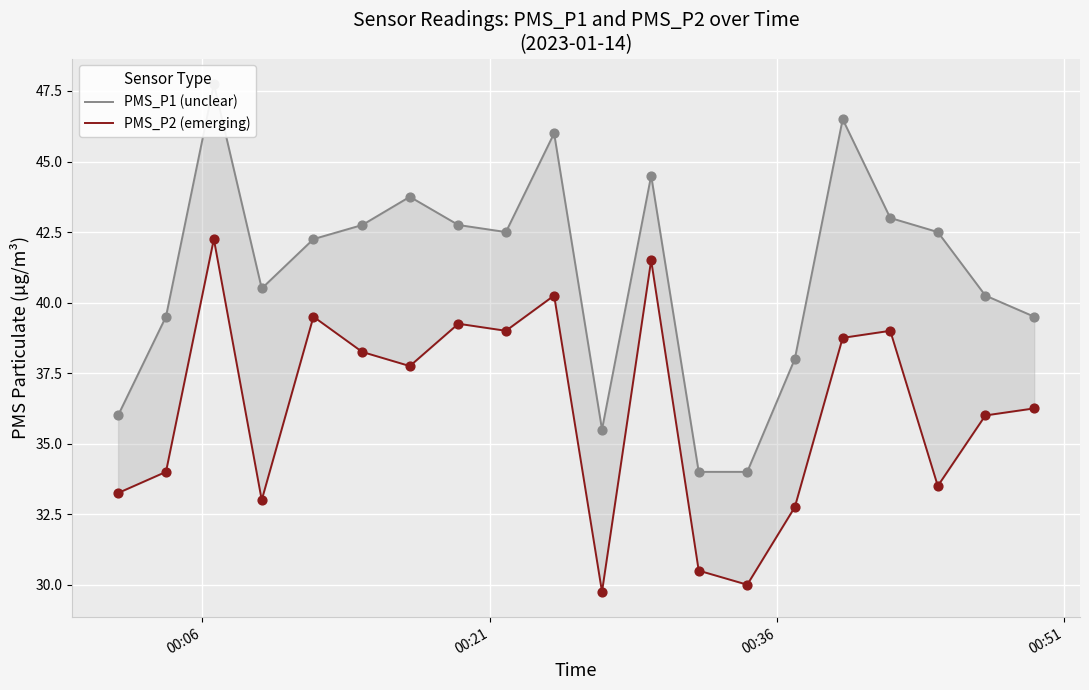

Which series reaches the minimum Y coordinate?

PMS_P2 (emerging)